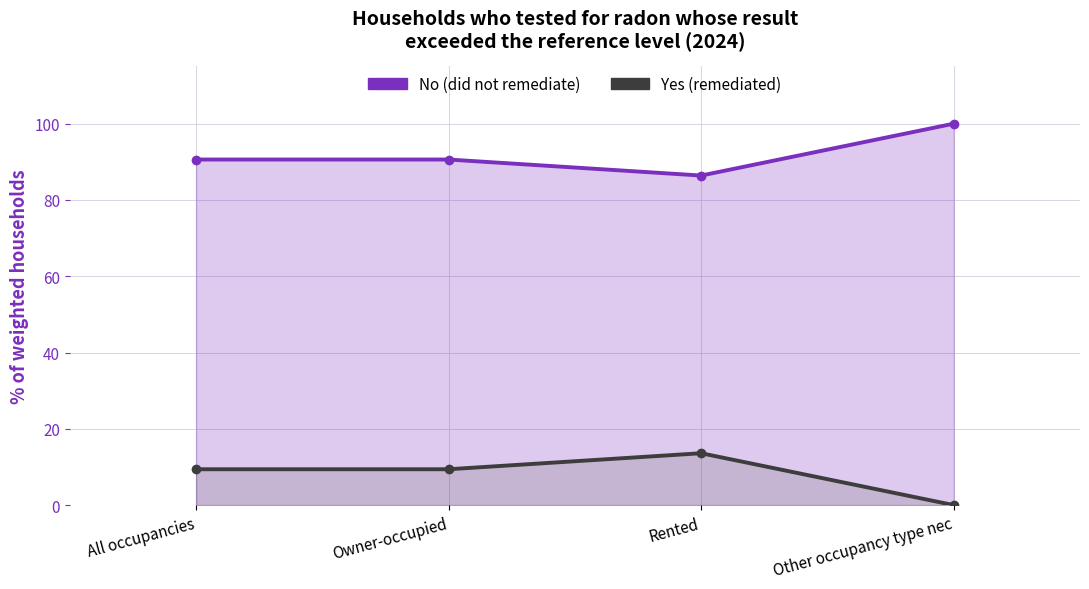

At Rented, list the series in order from largest to smallest.

No (did not remediate), Yes (remediated)